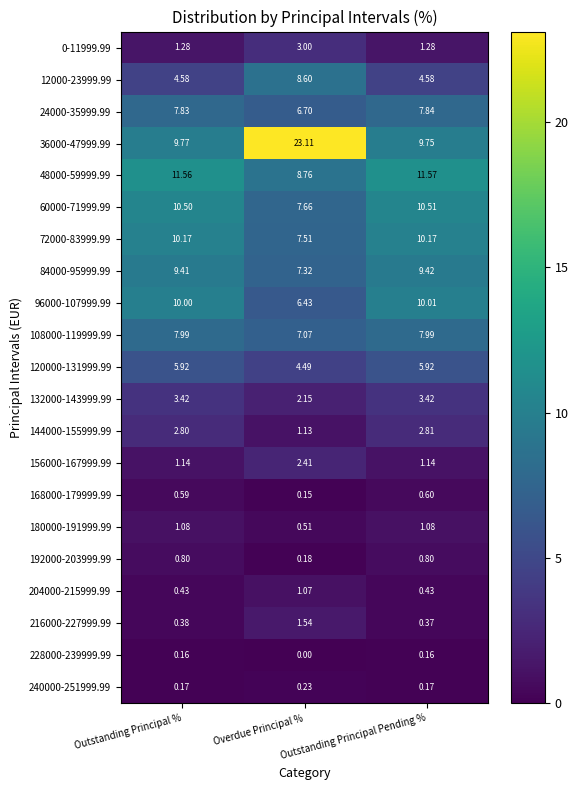

Which category has the highest value in the 240000-251999.99 series?

Overdue Principal %